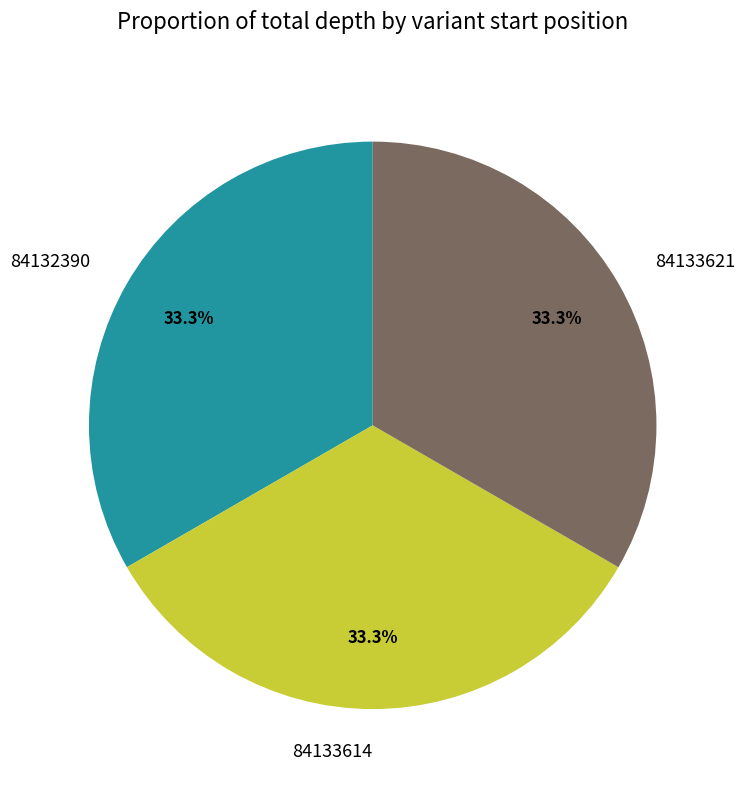

Count the number of slices in the pie.

3